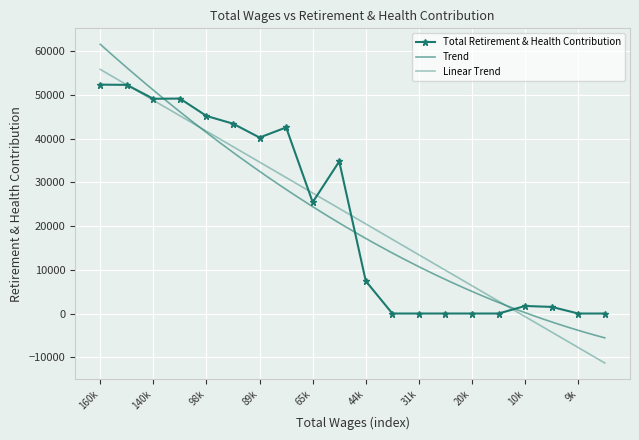

What is the value of the 2nd point from the left?

52276